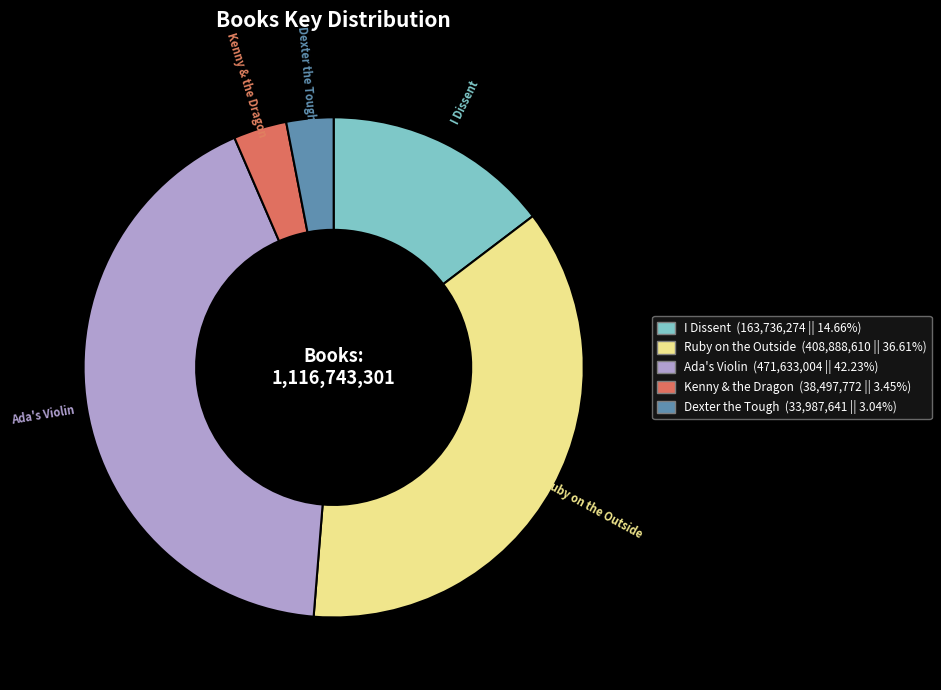

Which has a higher value, Kenny & the Dragon or I Dissent?

I Dissent